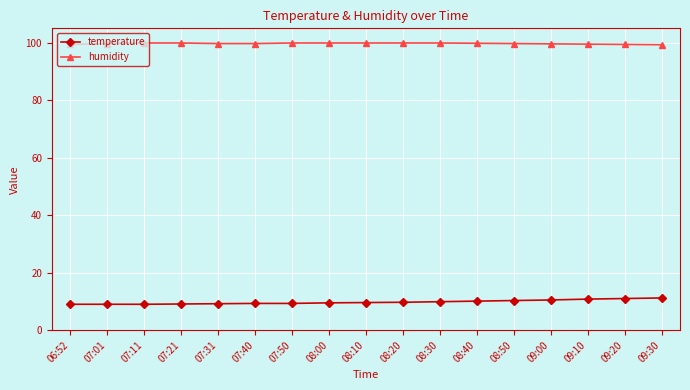

True or false: temperature and humidity cross at least once.

False